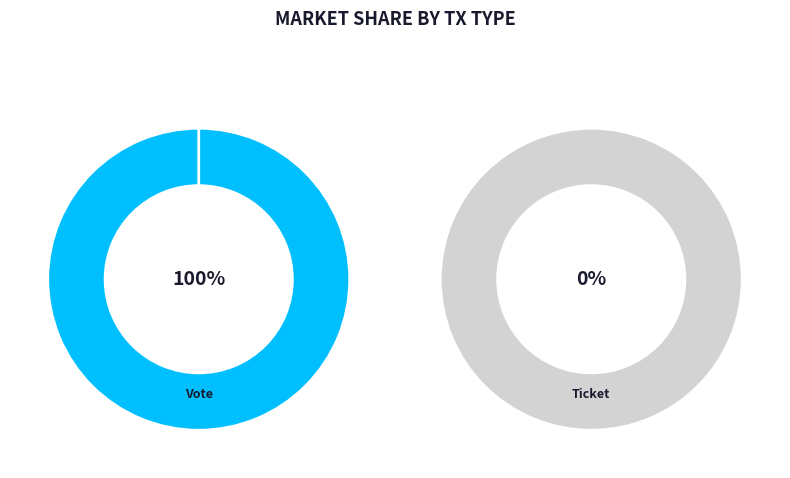

Which slice is the largest?

Vote (io_index=1)